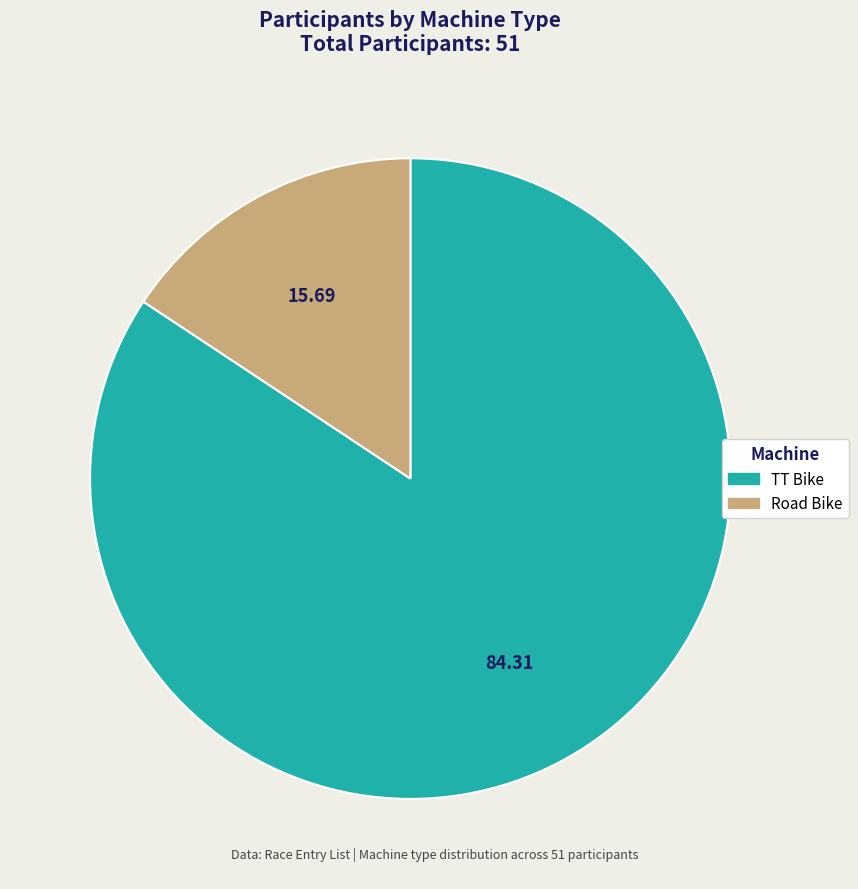

True or false: Road Bike accounts for 16% of the total.

True